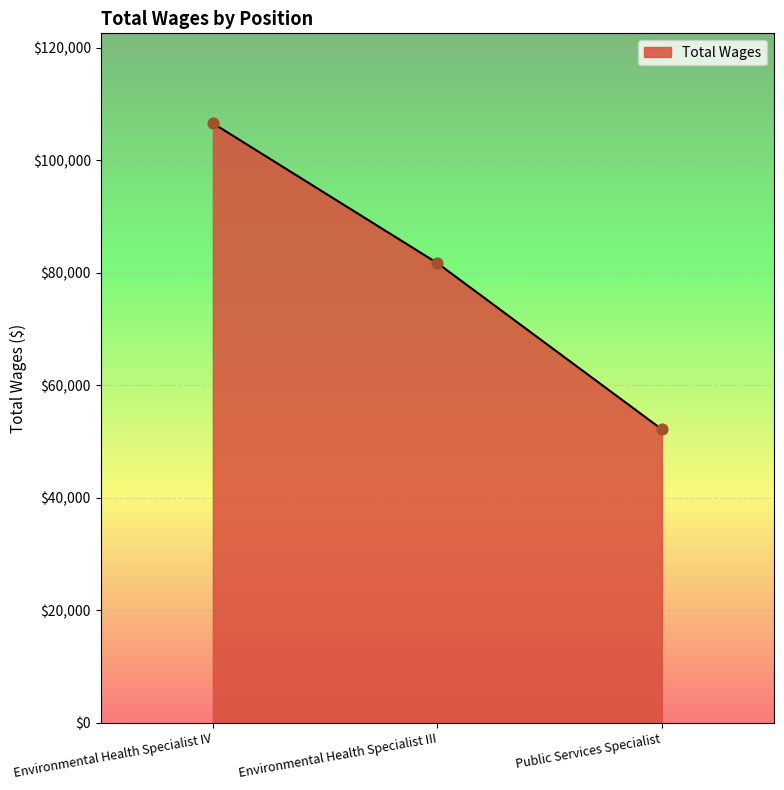

Which has a higher value, Public Services Specialist or Environmental Health Specialist IV?

Environmental Health Specialist IV